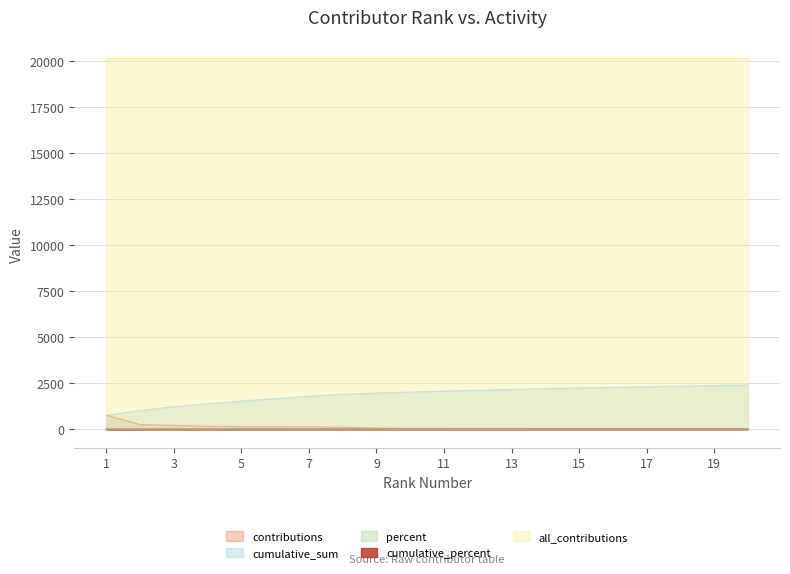

At how many categories does at least one series exceed 1018?

20